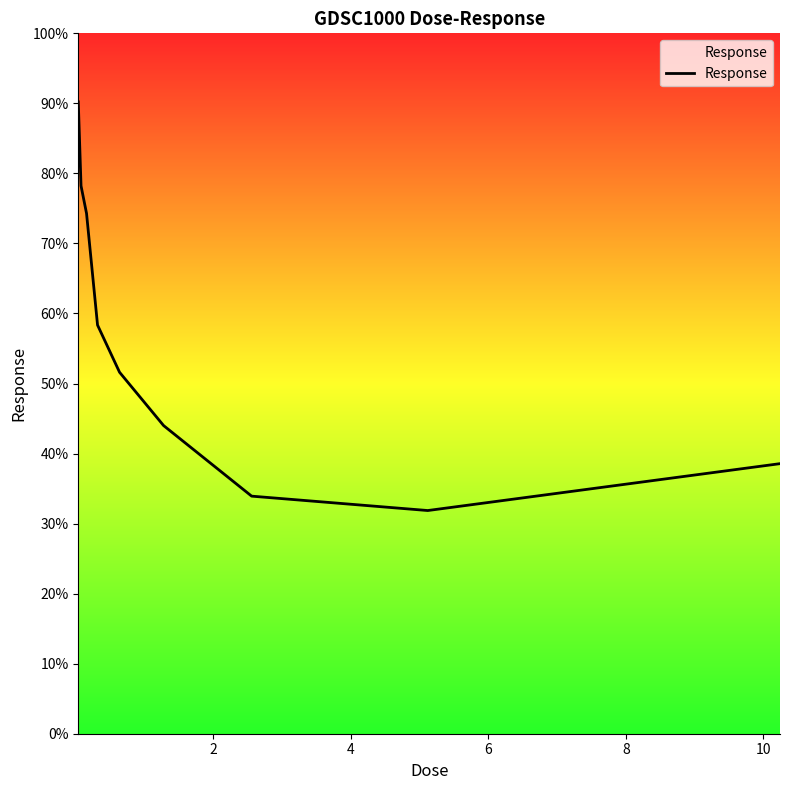

What is the maximum value shown in the chart?

90.2